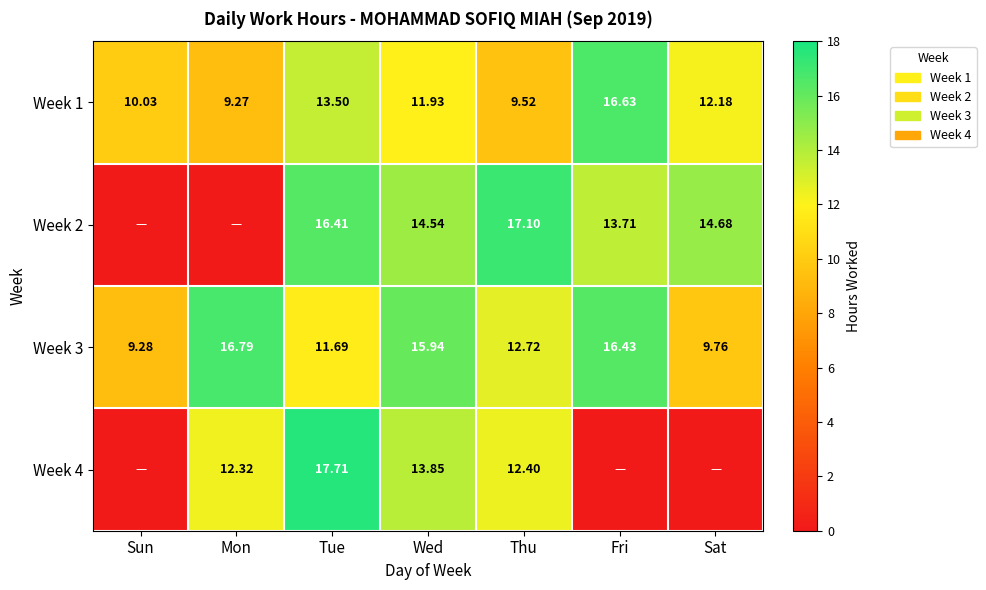

Which category has the highest value in the Week 3 series?

Mon